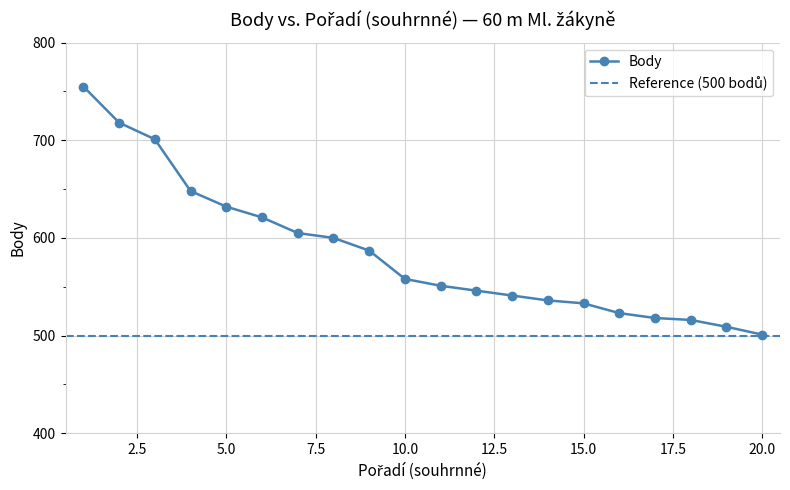

How many distinct data groups are displayed?

1